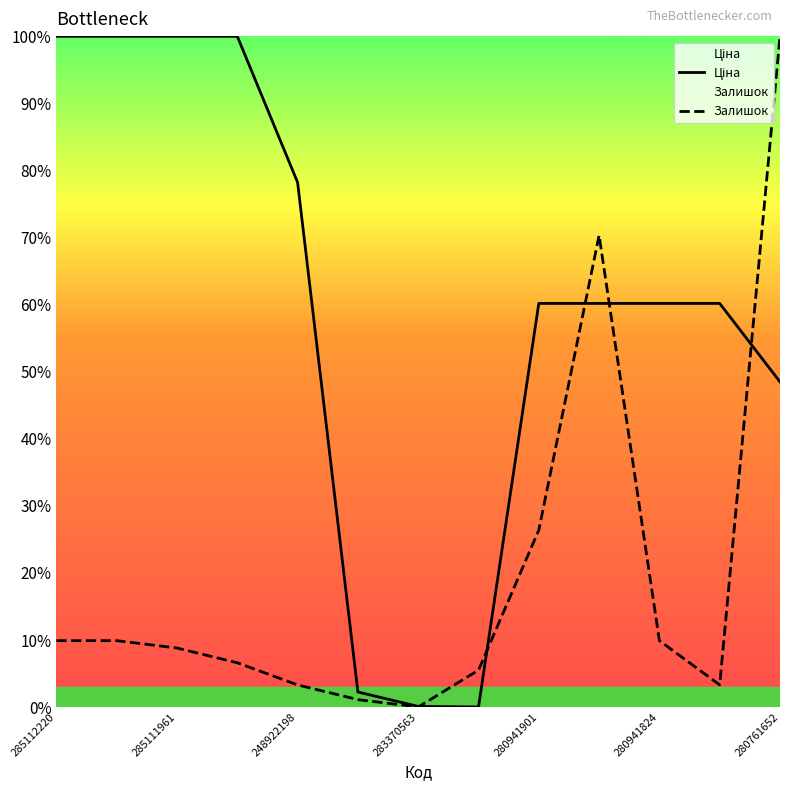

Does the chart display data point markers on the line(s)?

No